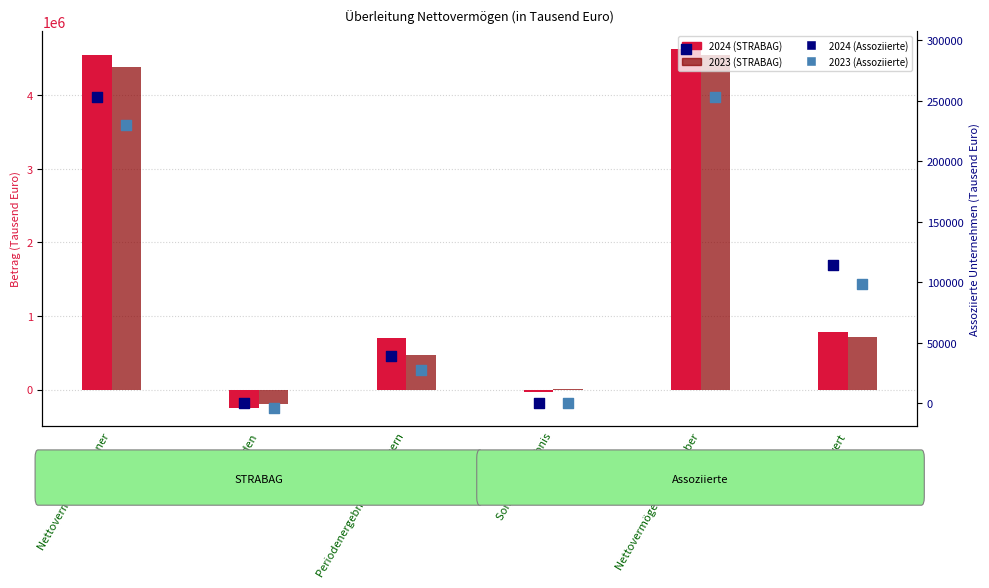

Is the value of 2023 (STRABAG) at Dividenden greater than the value of 2024 (Assoziierte) at Nettovermögen 31. Dezember?

No